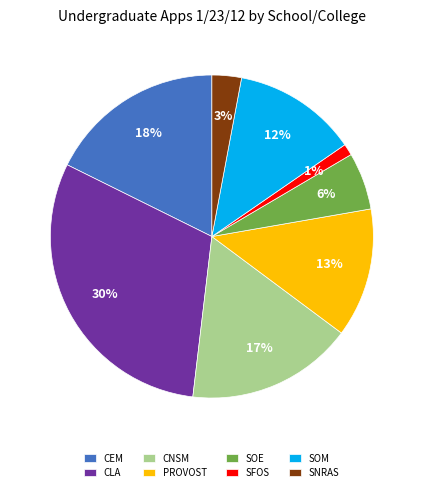

What is the smallest slice in the pie chart?

SFOS